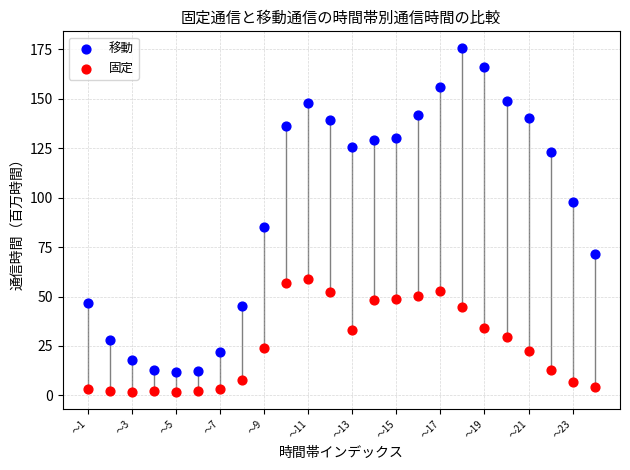

Across all data points, what is the range of X values (max minus min)?

23.0